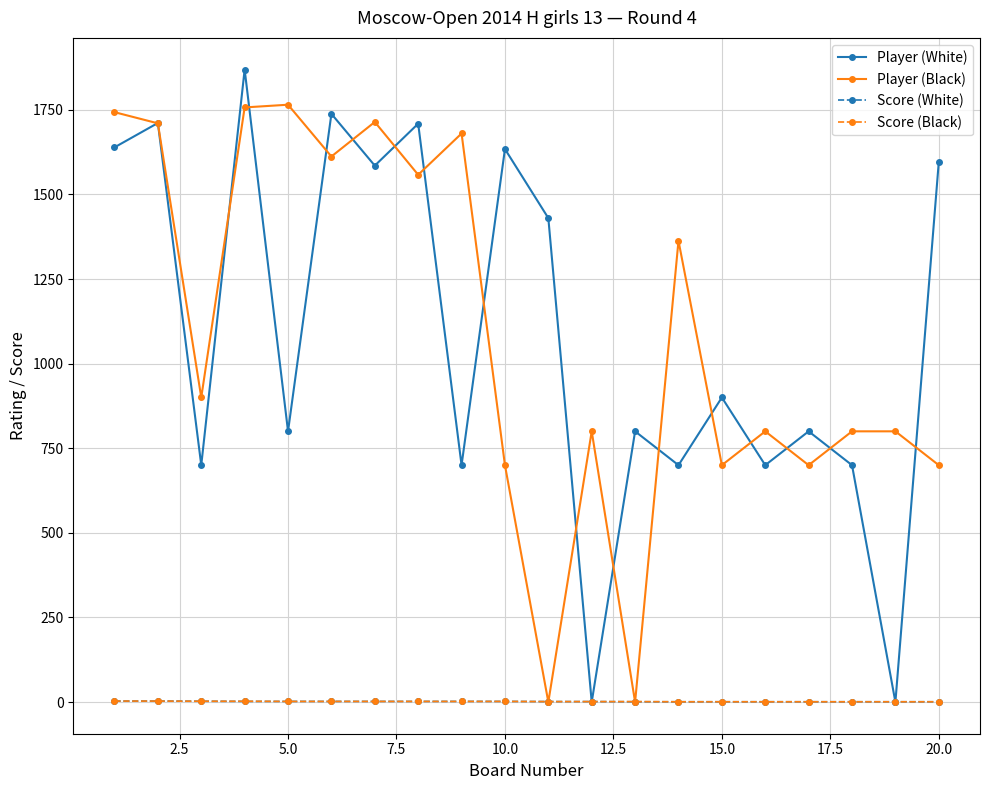

At how many categories does at least one series exceed 1472?

10